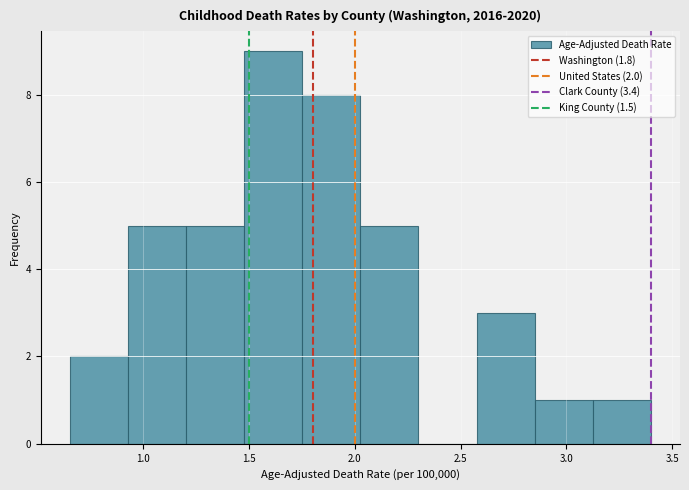

Which range on the x-axis has the tallest bar?

1.50 to 1.75